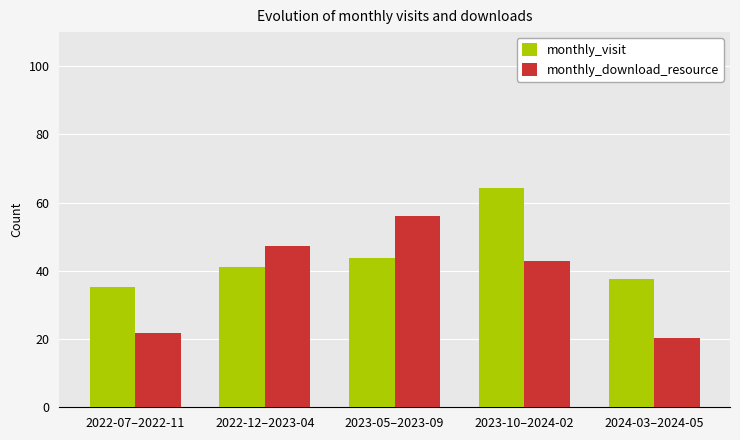

Which series changed the most between 2022-12–2023-04 and 2023-05–2023-09?

monthly_download_resource